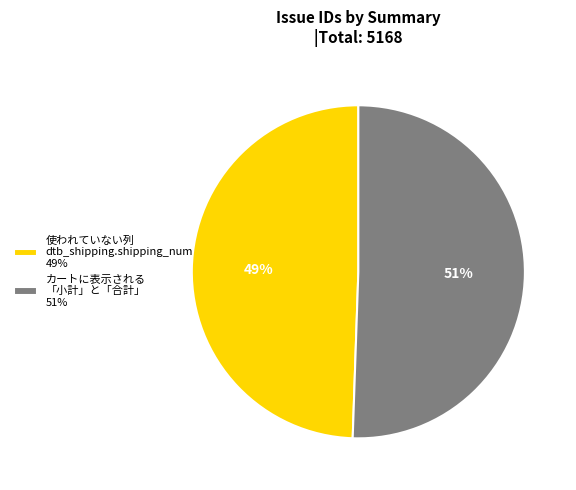

To the nearest percent, what is the combined percentage of カートに表示される 「小計」と「合計」 51% and 使われていない列 dtb_shipping.shipping_num 49%?

100%